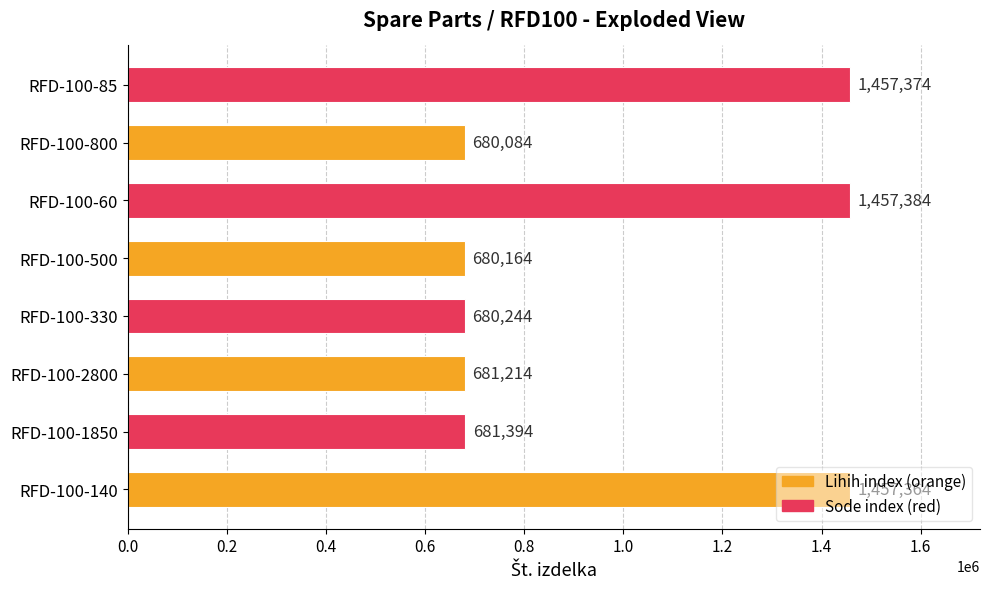

What is the average value?

971903